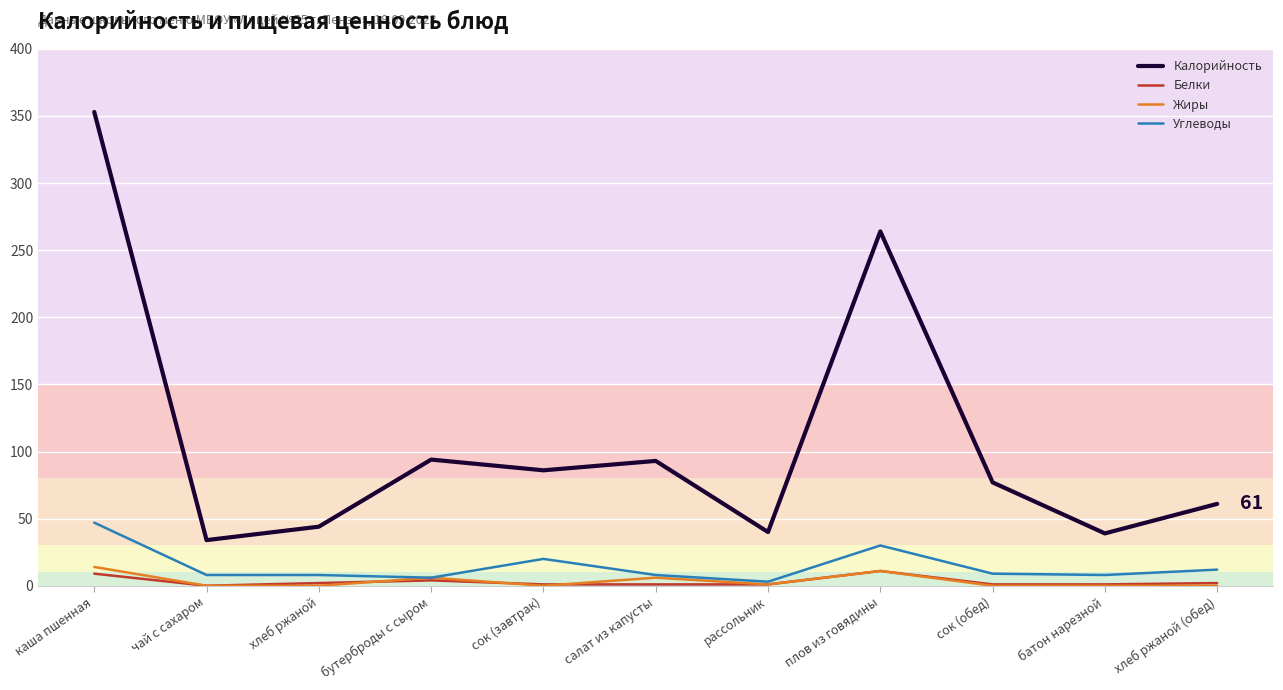

At how many categories does at least one series exceed 339?

1